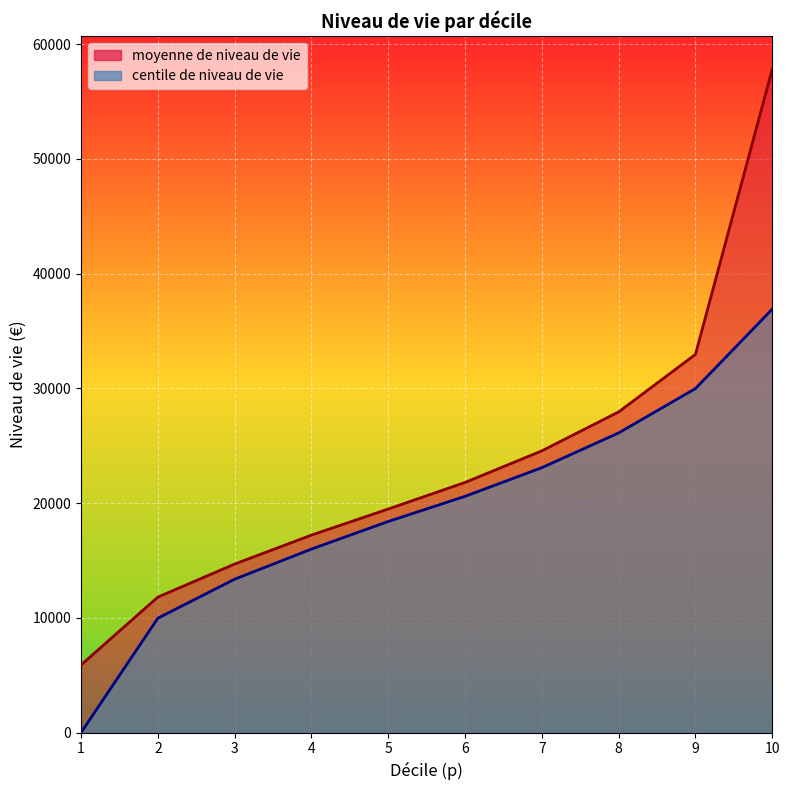

At 4, list the series in order from largest to smallest.

moyenne de niveau de vie, centile de niveau de vie